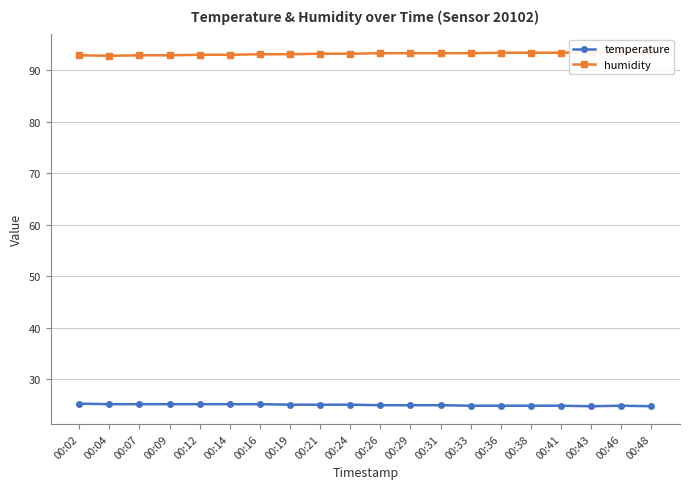

What is the value of the humidity point at the 16th from the left?

93.4